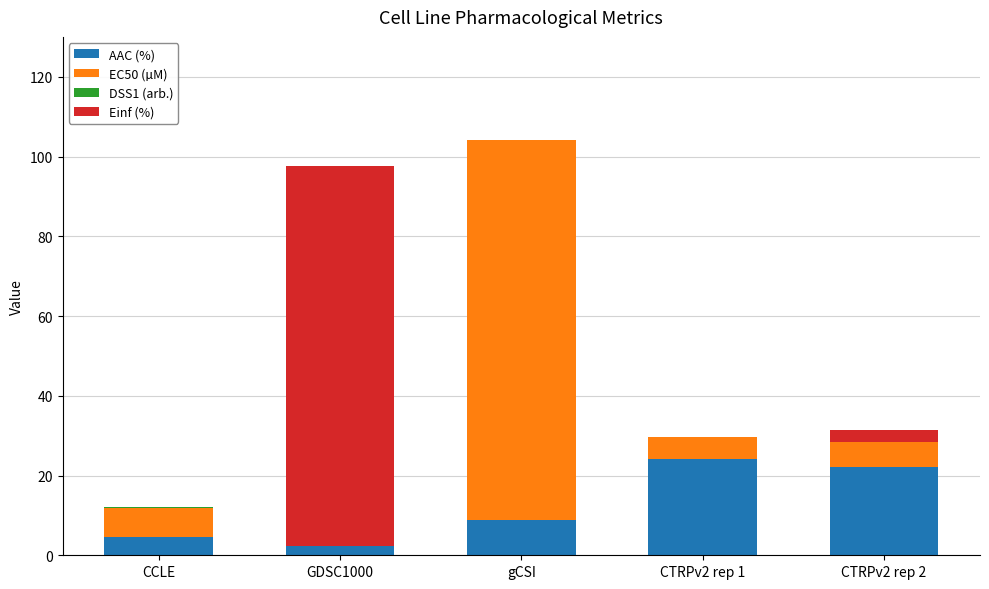

At which category is the sum across all series the highest?

gCSI